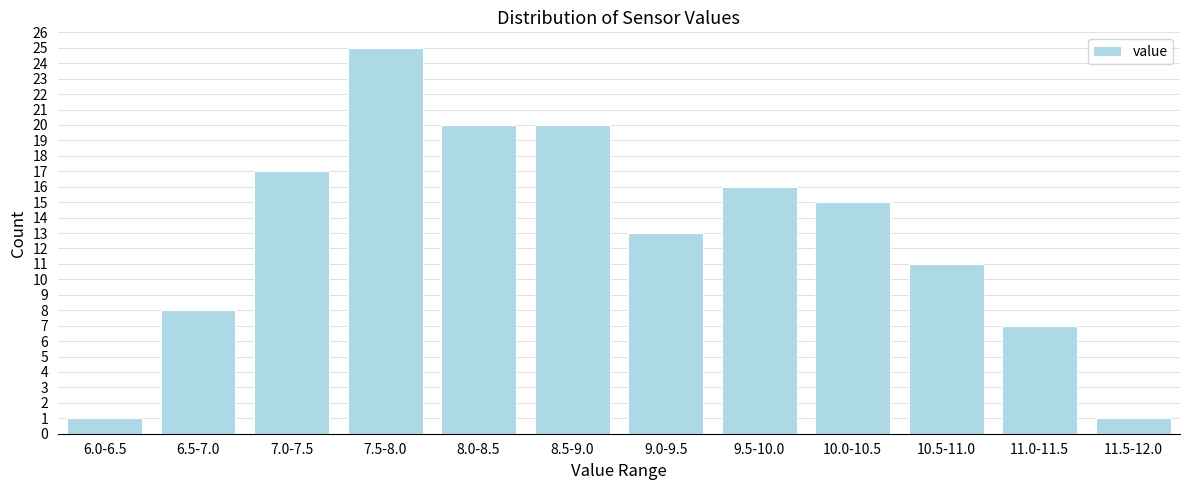

Reading left to right, extract all data points from this chart.

1	8	17	25	20	20	13	16	15	11	7	1